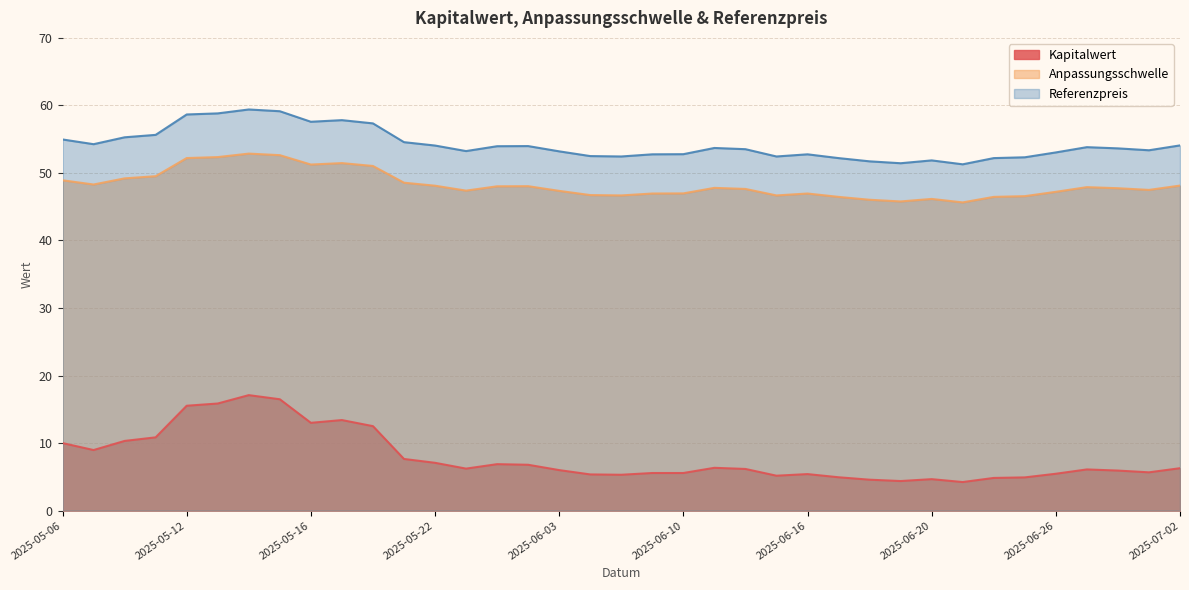

True or false: Kapitalwert has more than 1 points higher than both neighbors.

True